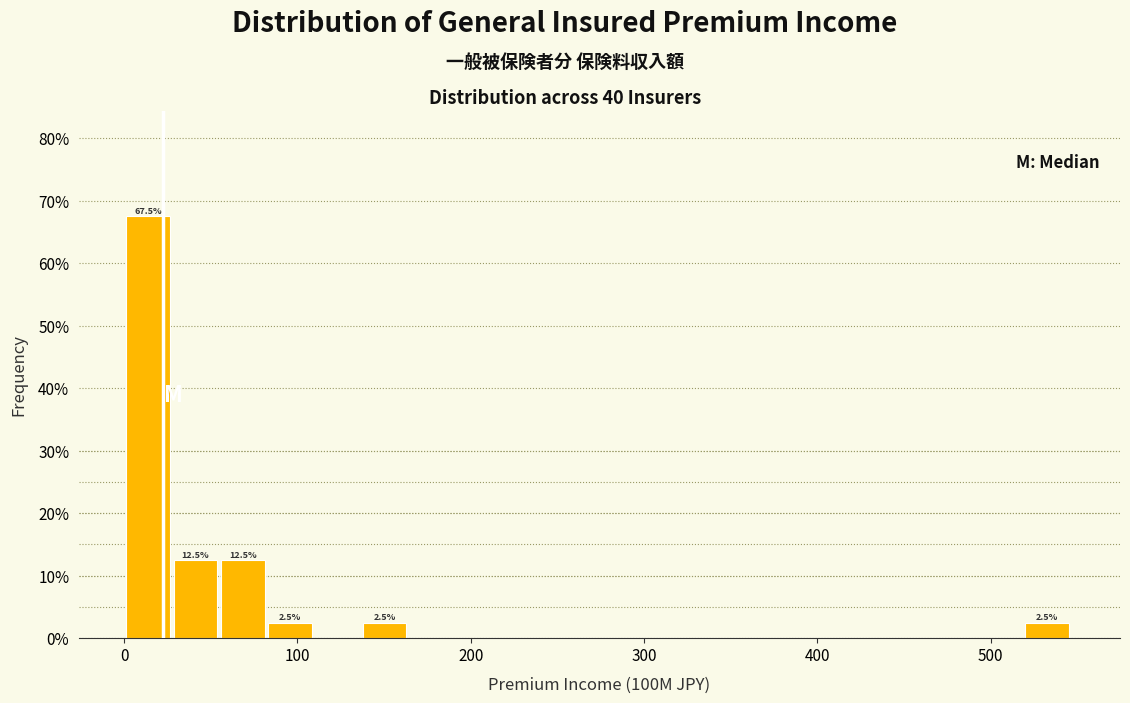

Around what value on the x-axis is the tallest bar? Give the approximate position of its centre, as read against the axis.

10